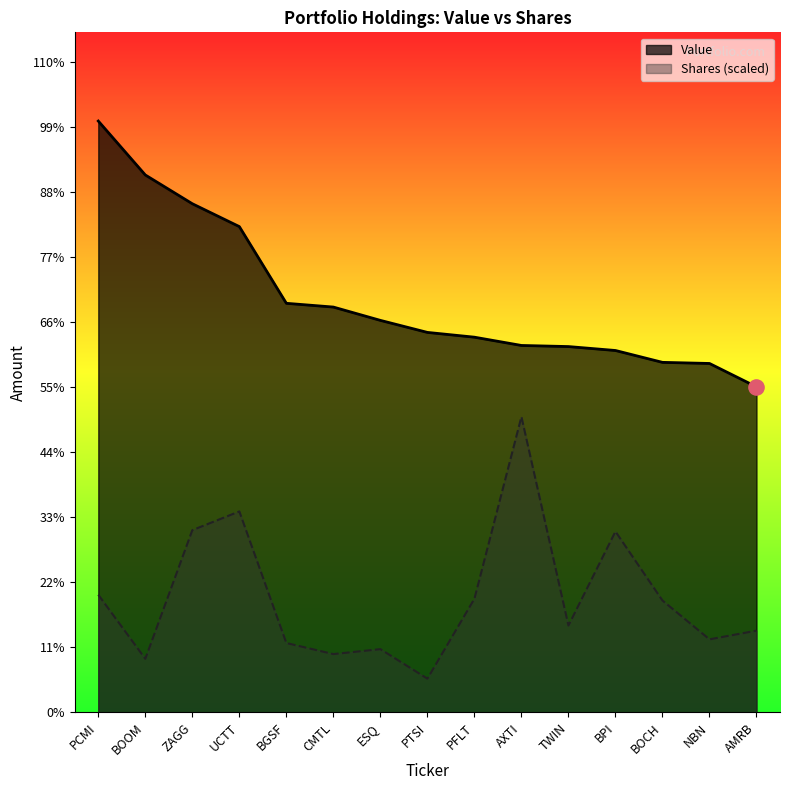

What is the total value across all series at ESQ?

5337133.0